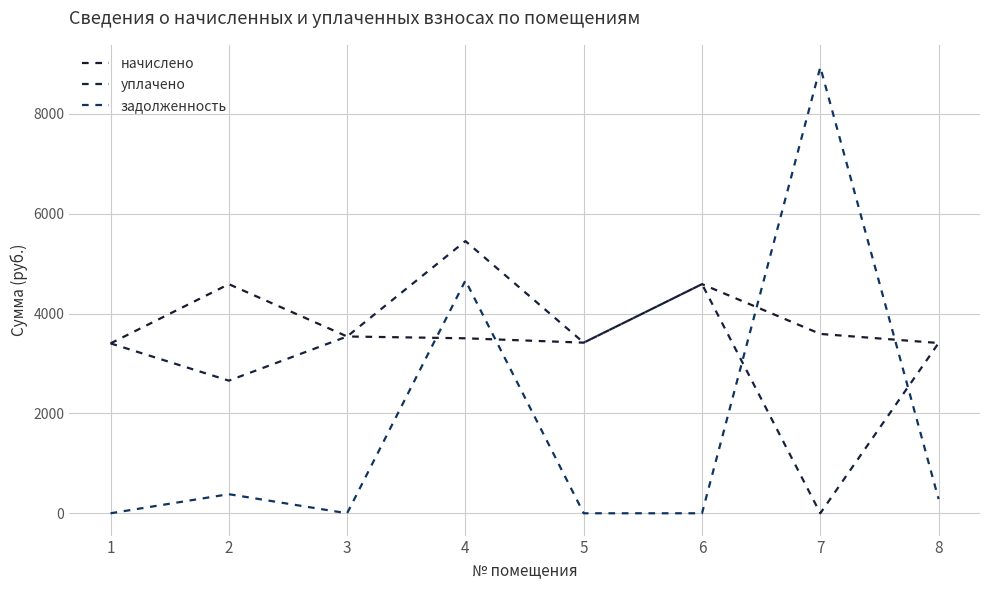

Is this an area chart (filled region under the line)?

No